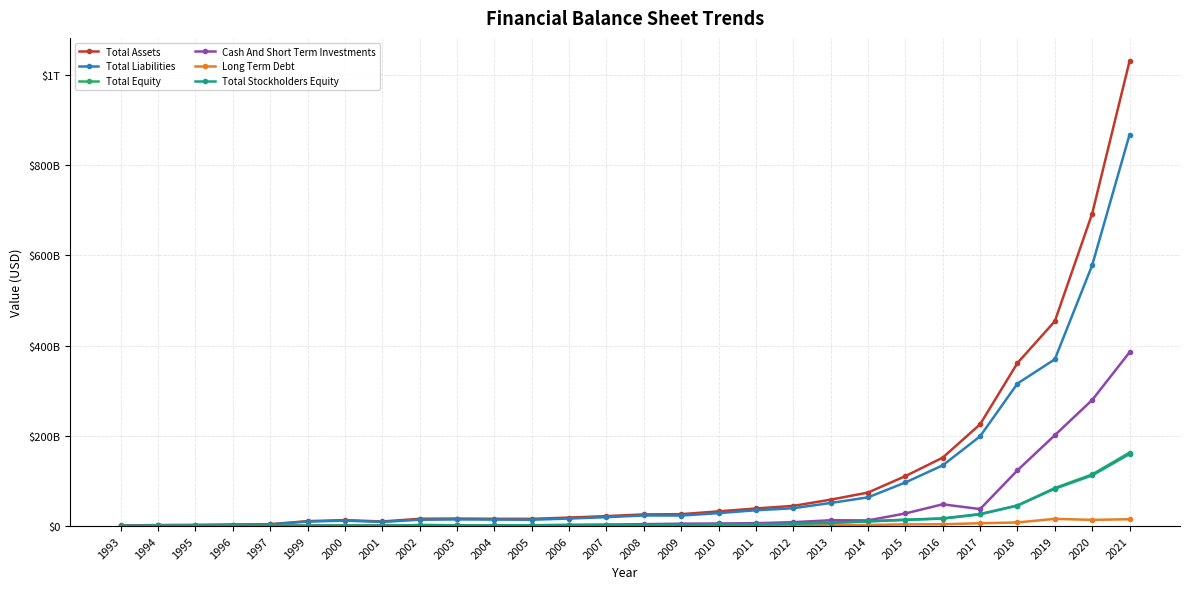

Between 2000 and 2005, which series saw the biggest shift?

Total Assets